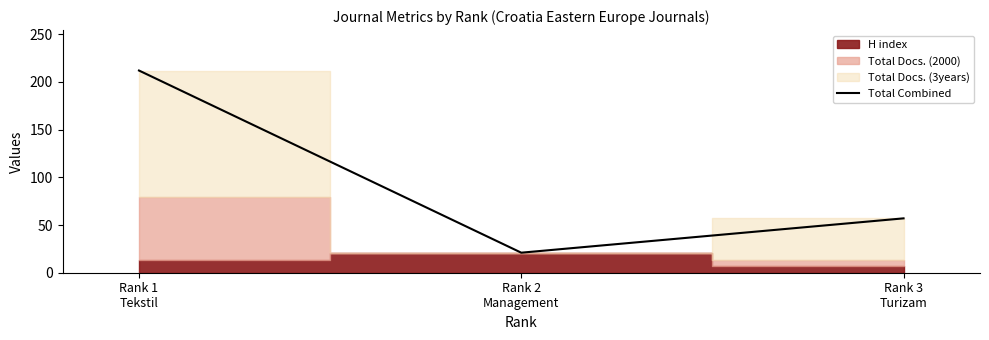

What is the value of the 3rd point from the left?

57